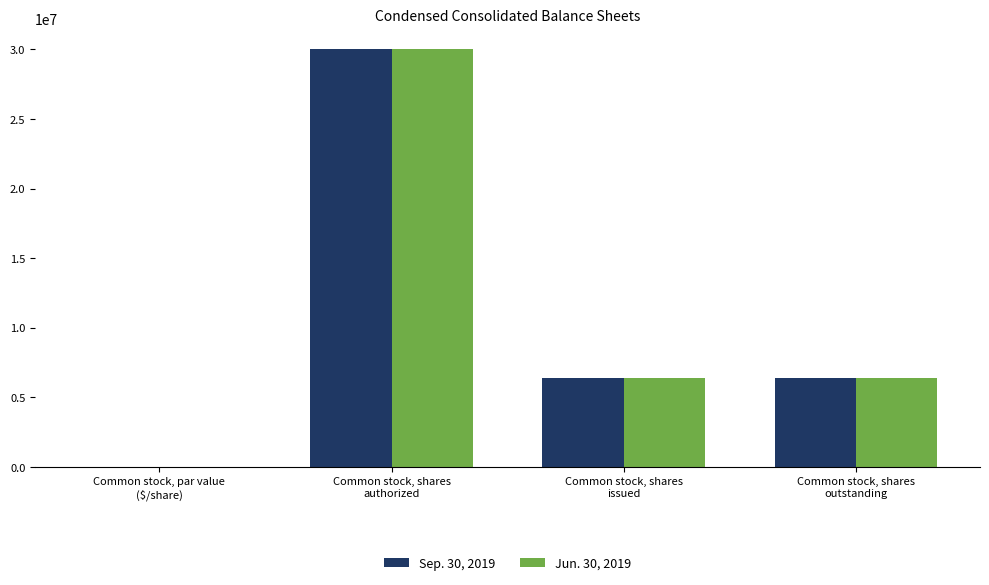

What is the sum of all Sep. 30, 2019 values?

42714226.0